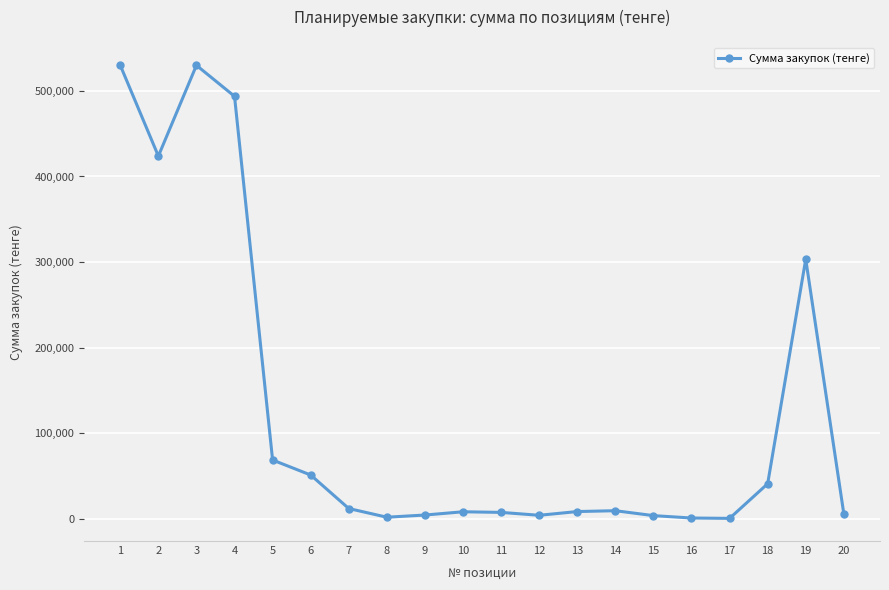

True or false: the data has more than 0 interior local peaks.

True